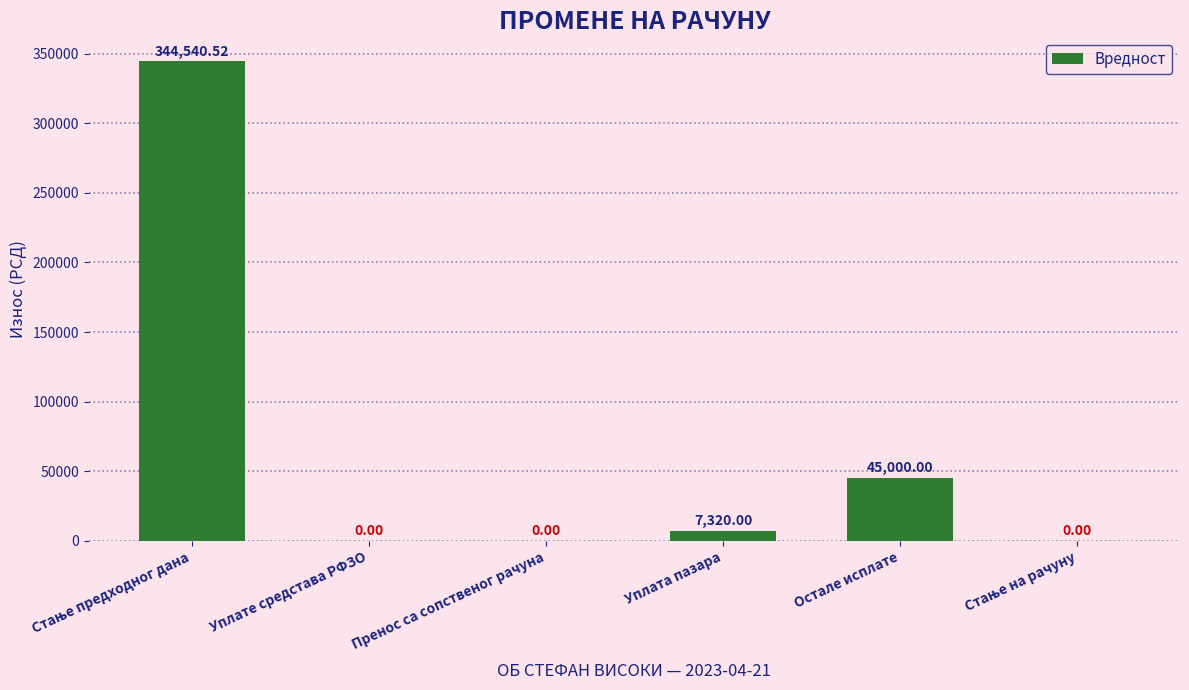

Between Уплате средстава РФЗО and Уплата пазара, which is larger?

Уплата пазара